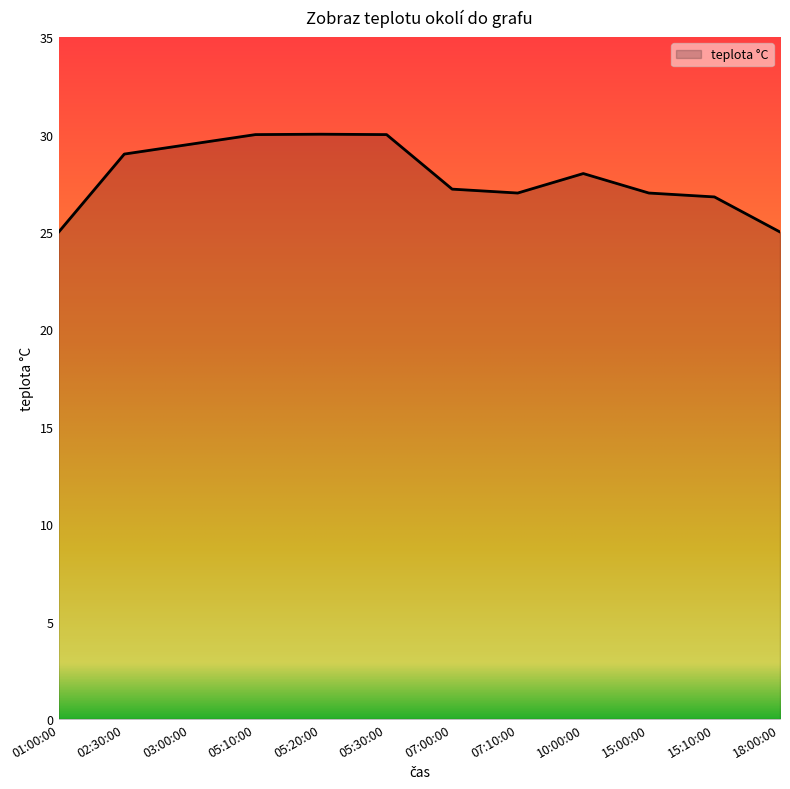

What is the smallest value displayed?

25.0